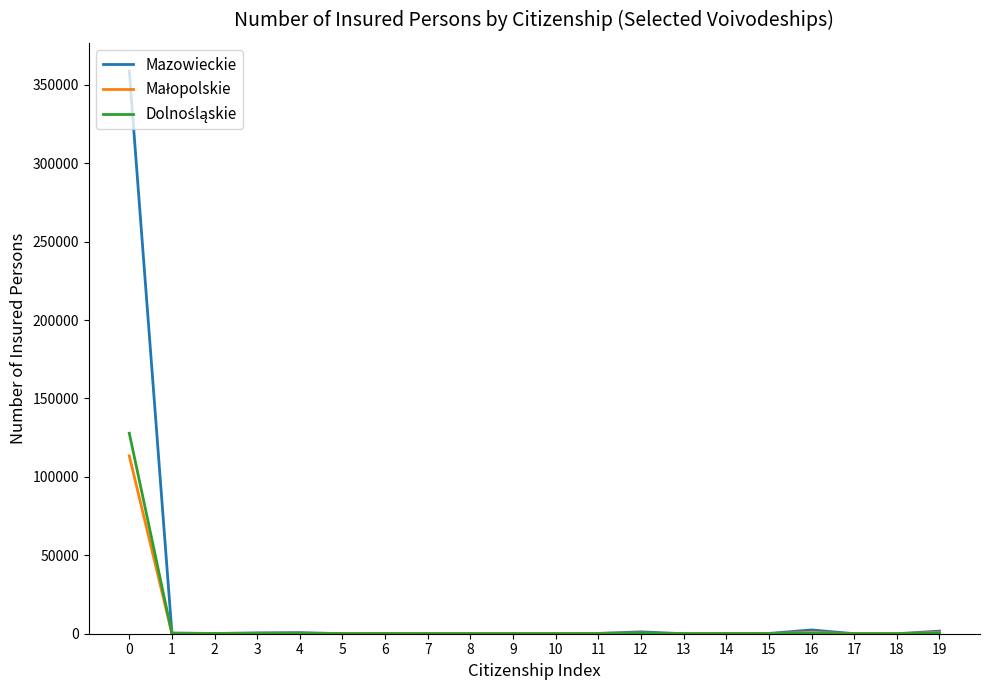

How many lines are shown in the chart?

3